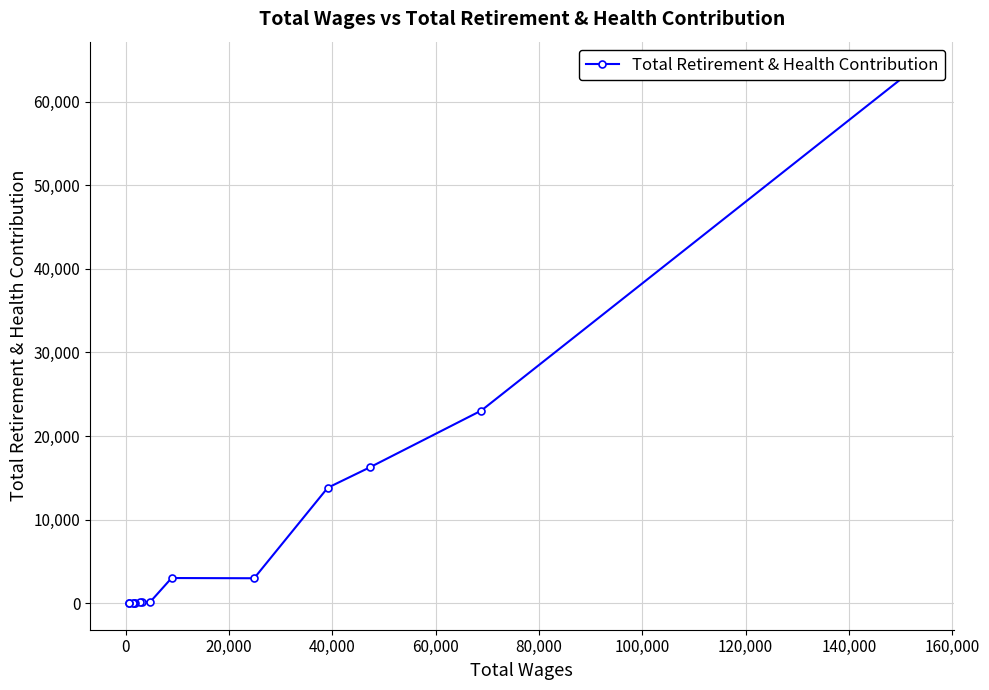

How many interior local valleys (lower than both neighbors) does the data have?

1